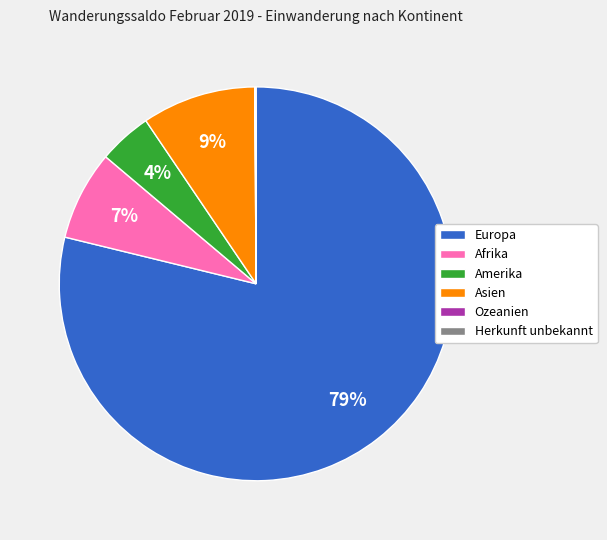

Between Asien and Afrika, which is larger?

Asien